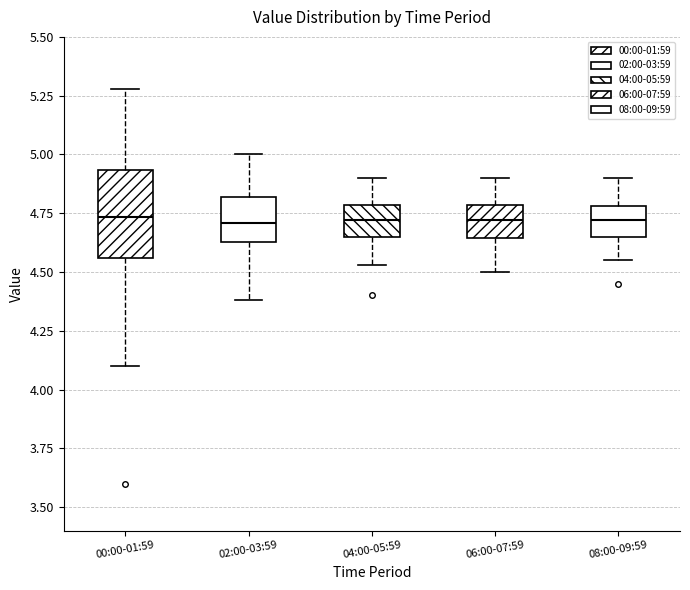

Reading left to right, read every box against the y-axis: the position of its median line, the range the box covers, and the ends of its whiskers. The values are not printed on the chart, so give them approximately, as read against the axis.

00:00-01:59: median 4.75, box 4.55 to 4.95, whiskers 4.10 to 5.30
02:00-03:59: median 4.70, box 4.65 to 4.80, whiskers 4.40 to 5.00
04:00-05:59: median 4.70, box 4.65 to 4.80, whiskers 4.55 to 4.90
06:00-07:59: median 4.70, box 4.65 to 4.80, whiskers 4.50 to 4.90
08:00-09:59: median 4.70, box 4.65 to 4.80, whiskers 4.55 to 4.90